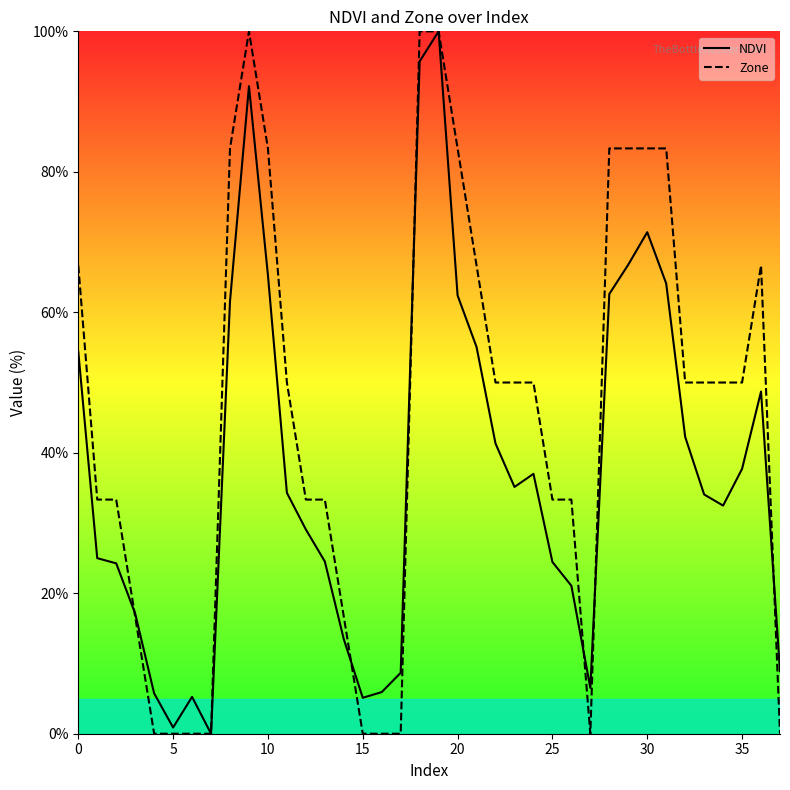

Which has a higher value, 9 or 10?

9